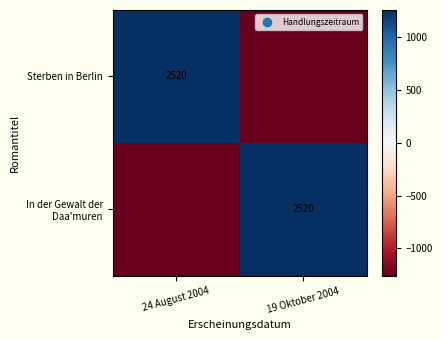

How many distinct data groups are displayed?

2